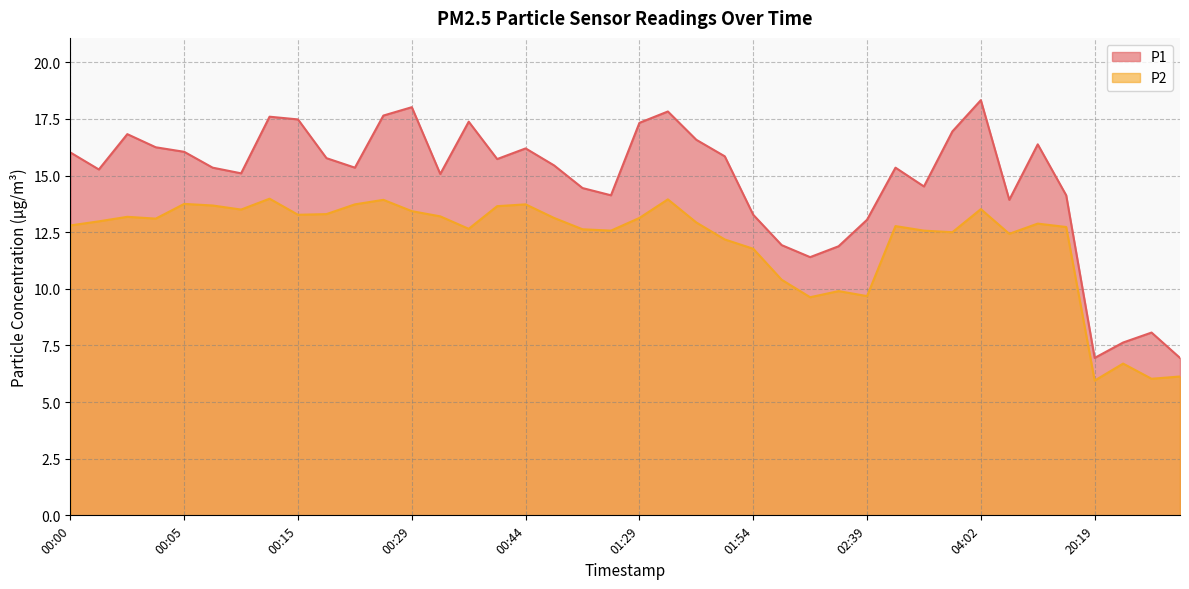

How many lines are shown in the chart?

2